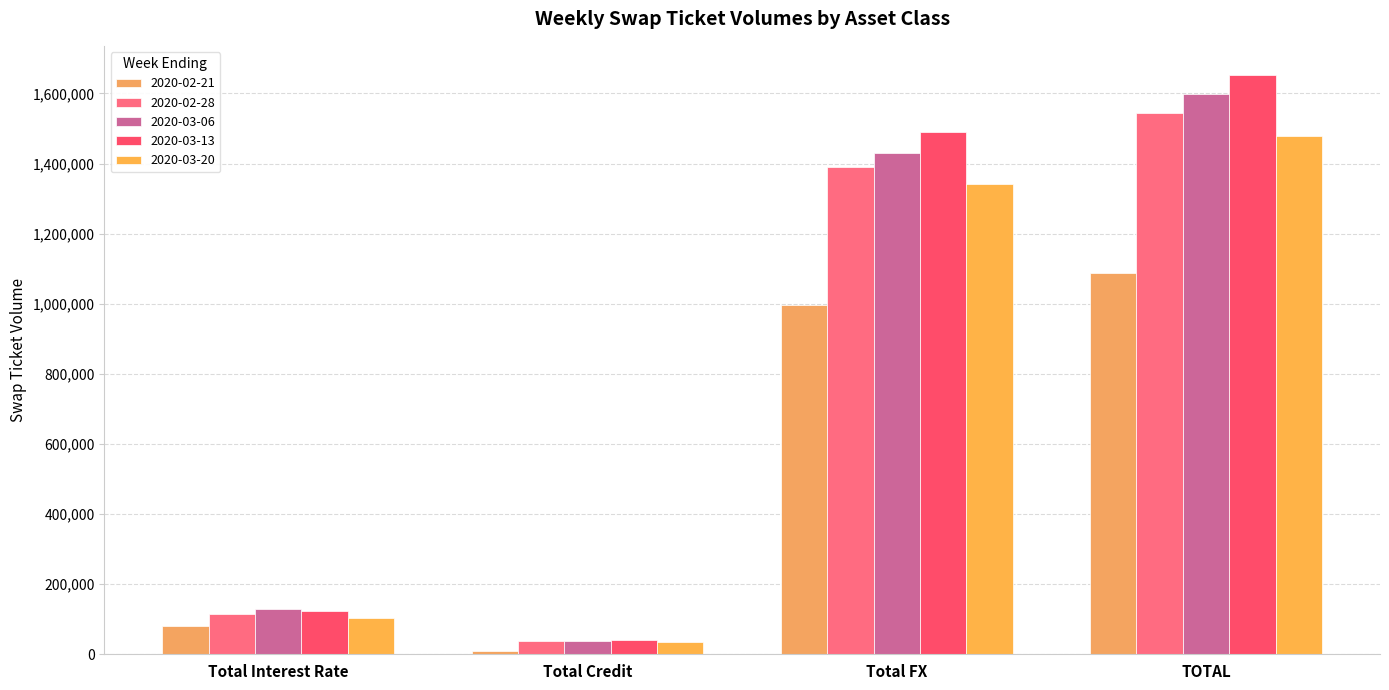

What is the label of the 3rd bar from the left?

Total FX